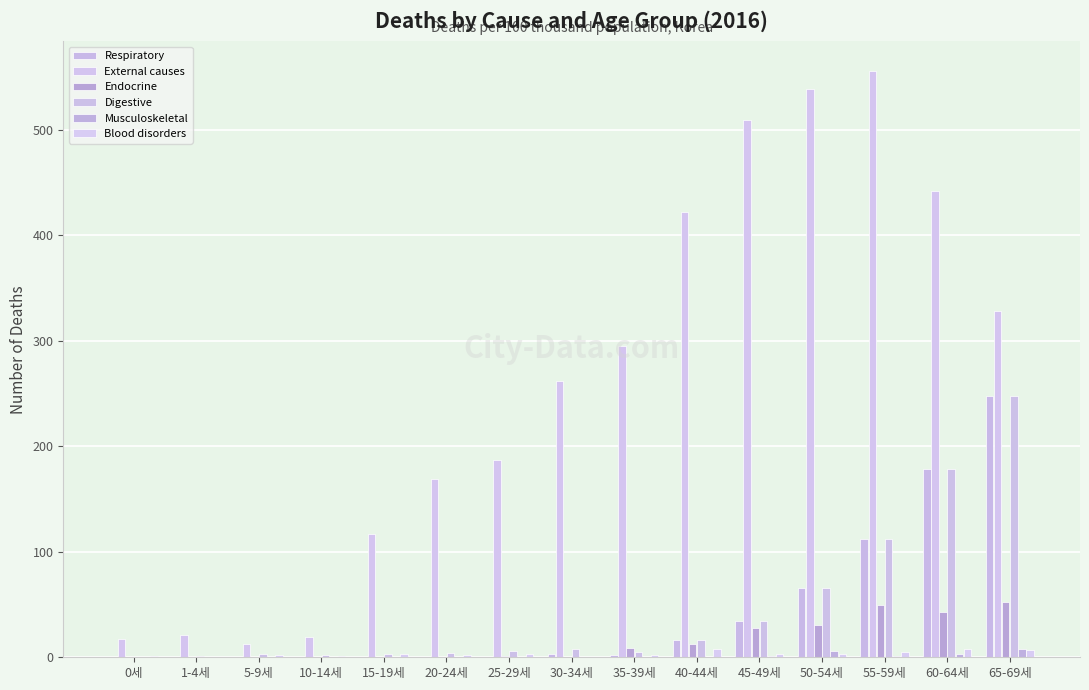

Is it true that Digestive equals 178 at 60-64세?

True